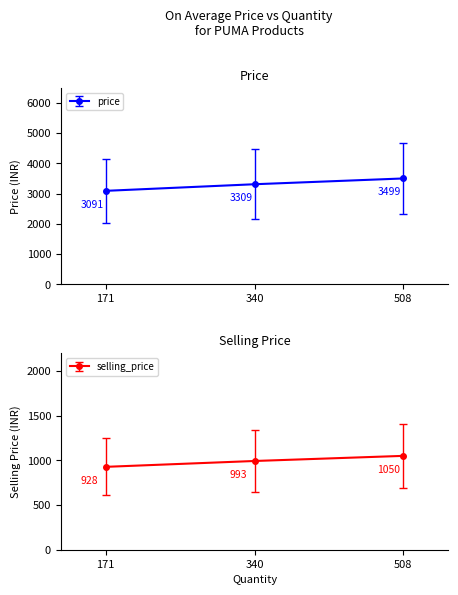

Does the chart display data point markers on the line(s)?

Yes